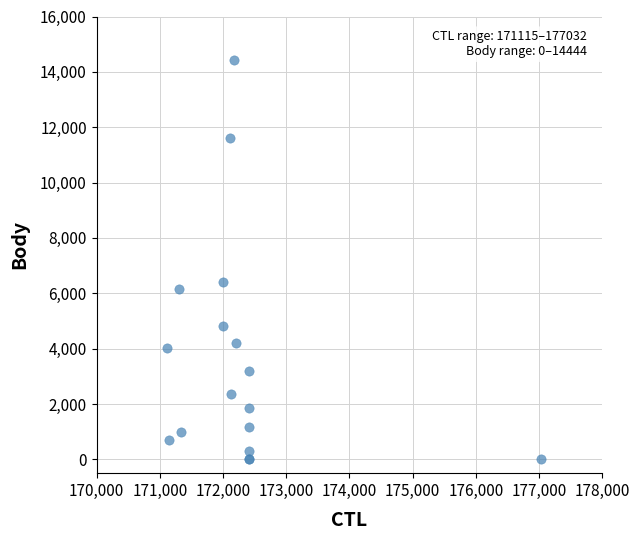

What Y value in the scatter plot is closest to 7222?

6397